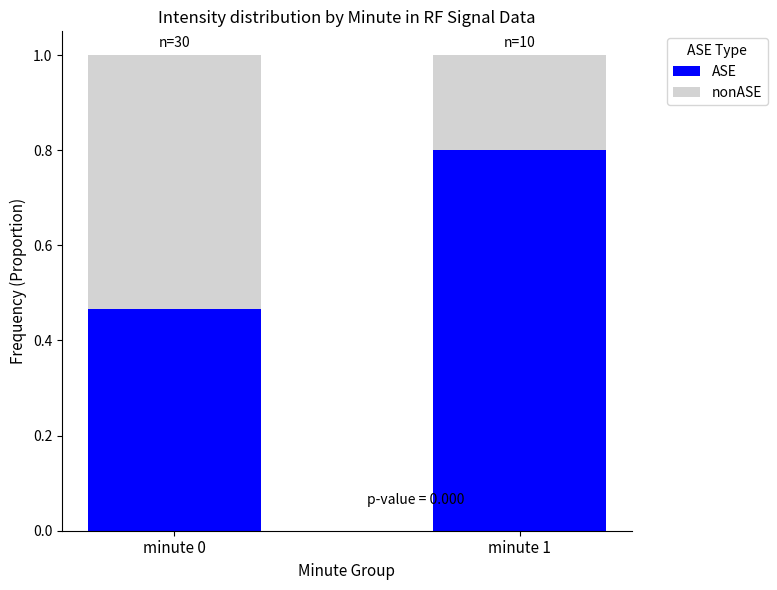

What is the total value across all series at minute 1?

1.0